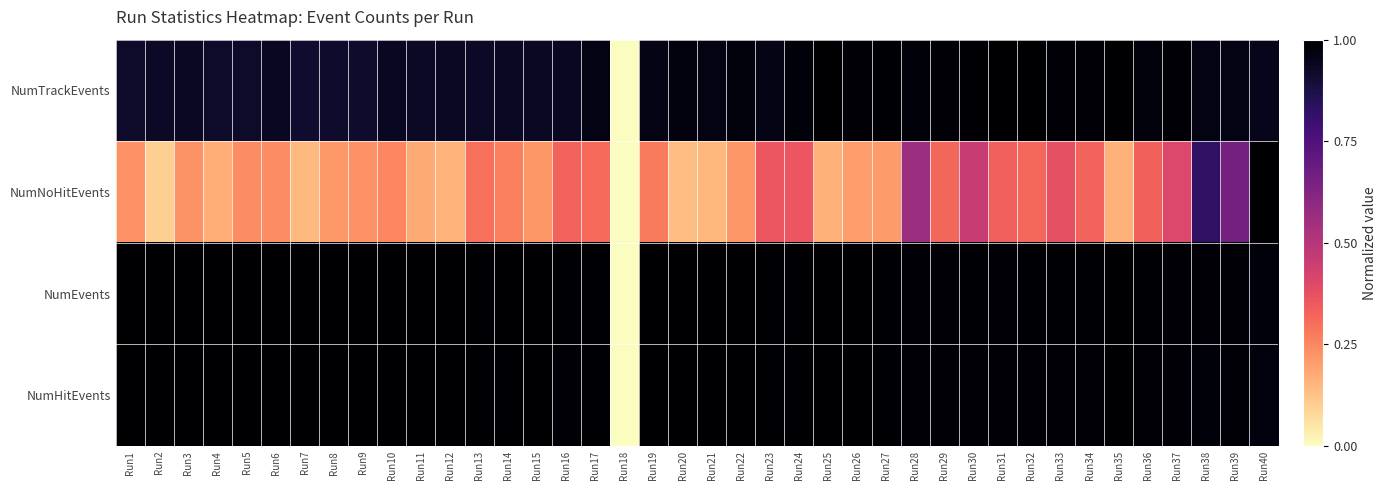

Reading left to right, transcribe all the data shown in this chart.

NumTrackEvents: Run1=0.9	Run2=0.9	Run3=0.9	Run4=0.9	Run5=0.9	Run6=0.9	Run7=0.9	Run8=0.9	Run9=0.9	Run10=0.9	Run11=0.9	Run12=0.9	Run13=0.9	Run14=0.9	Run15=0.9	Run16=0.9	Run17=1.0	Run18=0.0	Run19=1.0	Run20=1.0	Run21=1.0	Run22=1.0	Run23=1.0	Run24=1.0	Run25=1.0	Run26=1.0	Run27=1.0	Run28=1.0	Run29=1.0	Run30=1.0	Run31=1.0	Run32=1.0	Run33=1.0	Run34=1.0	Run35=1.0	Run36=1.0	Run37=1.0	Run38=1.0	Run39=1.0	Run40=1.0
NumNoHitEvents: Run1=0.2	Run2=0.1	Run3=0.2	Run4=0.2	Run5=0.2	Run6=0.2	Run7=0.1	Run8=0.2	Run9=0.2	Run10=0.3	Run11=0.2	Run12=0.2	Run13=0.3	Run14=0.3	Run15=0.2	Run16=0.3	Run17=0.3	Run18=0.0	Run19=0.3	Run20=0.1	Run21=0.2	Run22=0.2	Run23=0.4	Run24=0.4	Run25=0.2	Run26=0.2	Run27=0.2	Run28=0.6	Run29=0.3	Run30=0.5	Run31=0.3	Run32=0.3	Run33=0.4	Run34=0.3	Run35=0.2	Run36=0.3	Run37=0.4	Run38=0.8	Run39=0.7	Run40=1.0
NumEvents: Run1=1.0	Run2=1.0	Run3=1.0	Run4=1.0	Run5=1.0	Run6=1.0	Run7=1.0	Run8=1.0	Run9=1.0	Run10=1.0	Run11=1.0	Run12=1.0	Run13=1.0	Run14=1.0	Run15=1.0	Run16=1.0	Run17=1.0	Run18=0.0	Run19=1.0	Run20=1.0	Run21=1.0	Run22=1.0	Run23=1.0	Run24=1.0	Run25=1.0	Run26=1.0	Run27=1.0	Run28=1.0	Run29=1.0	Run30=1.0	Run31=1.0	Run32=1.0	Run33=1.0	Run34=1.0	Run35=1.0	Run36=1.0	Run37=1.0	Run38=1.0	Run39=1.0	Run40=1.0
NumHitEvents: Run1=1.0	Run2=1.0	Run3=1.0	Run4=1.0	Run5=1.0	Run6=1.0	Run7=1.0	Run8=1.0	Run9=1.0	Run10=1.0	Run11=1.0	Run12=1.0	Run13=1.0	Run14=1.0	Run15=1.0	Run16=1.0	Run17=1.0	Run18=0.0	Run19=1.0	Run20=1.0	Run21=1.0	Run22=1.0	Run23=1.0	Run24=1.0	Run25=1.0	Run26=1.0	Run27=1.0	Run28=1.0	Run29=1.0	Run30=1.0	Run31=1.0	Run32=1.0	Run33=1.0	Run34=1.0	Run35=1.0	Run36=1.0	Run37=1.0	Run38=1.0	Run39=1.0	Run40=1.0